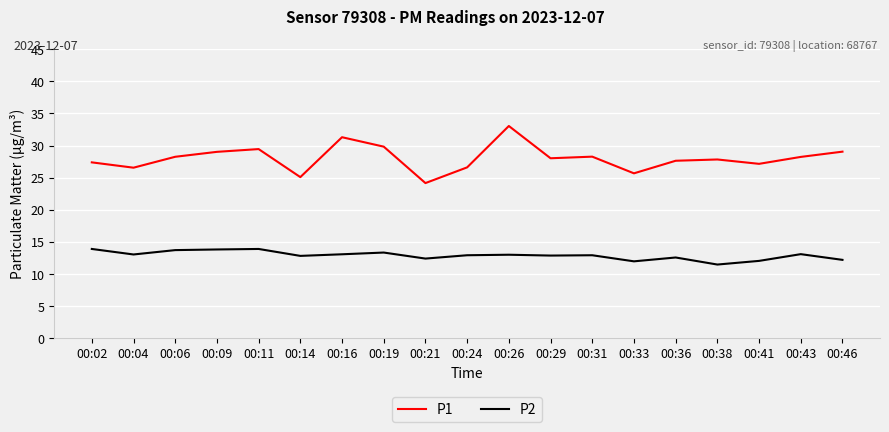

The P1 series shows 27.6 at 00:36. True or false?

True